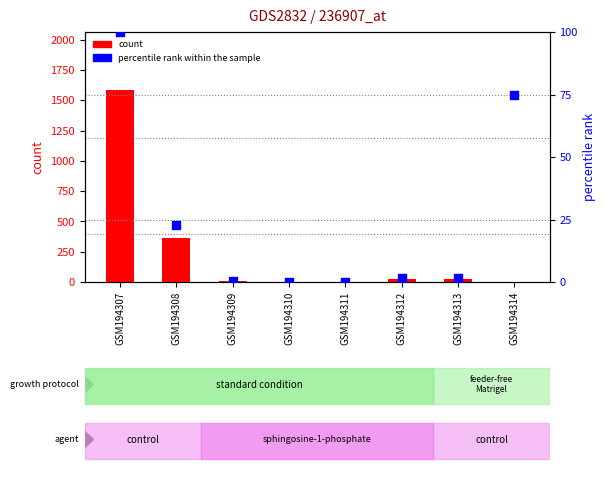

Which series contains the highest Y value?

count